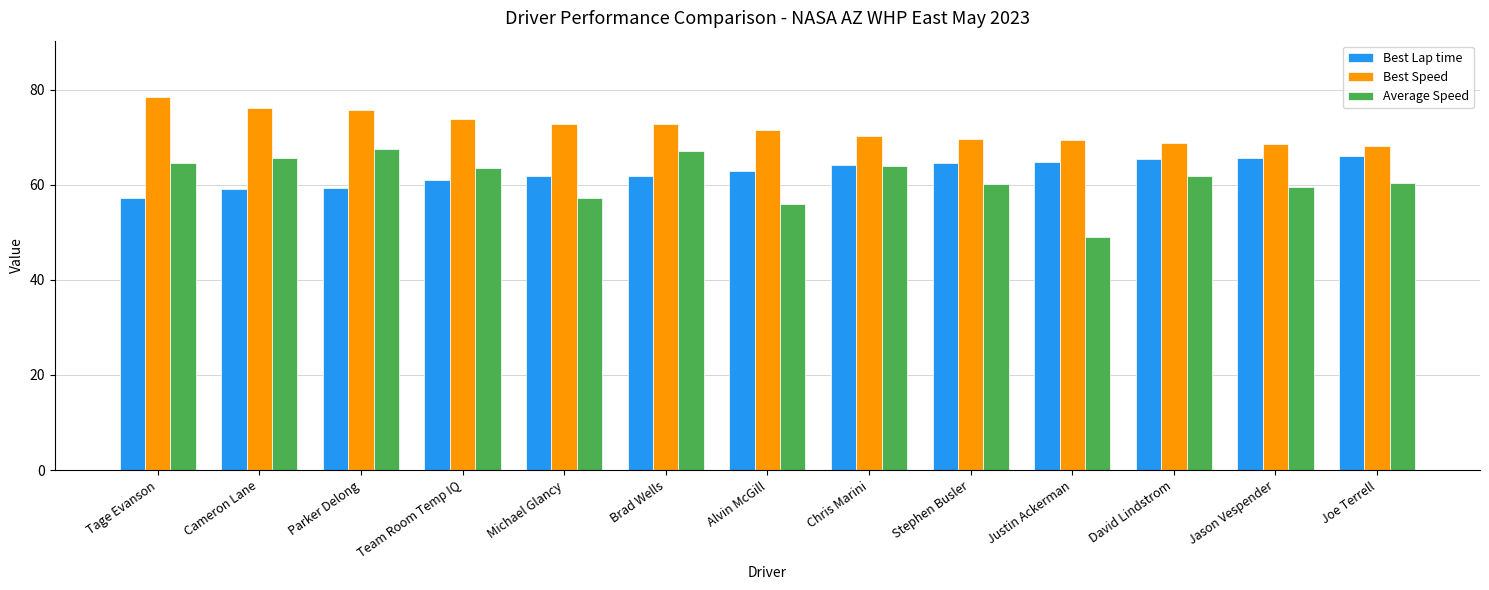

What is the total value across all series at Brad Wells?

201.7